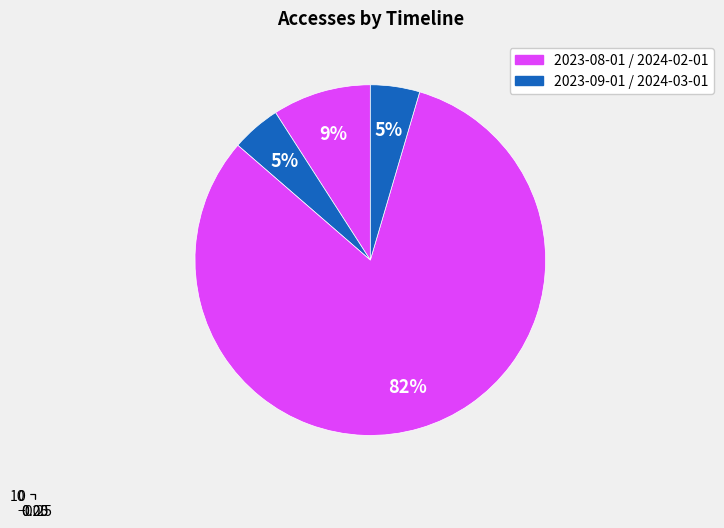

What is the largest slice in the pie chart?

2024-02-01